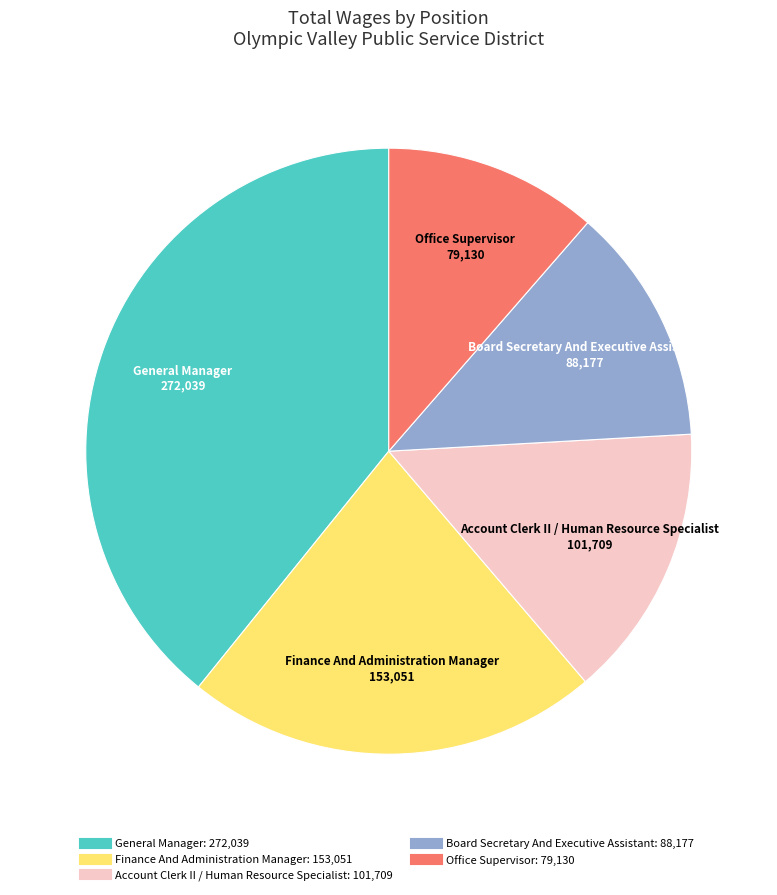

Is the sum of General Manager and Finance And Administration Manager greater than half?

Yes